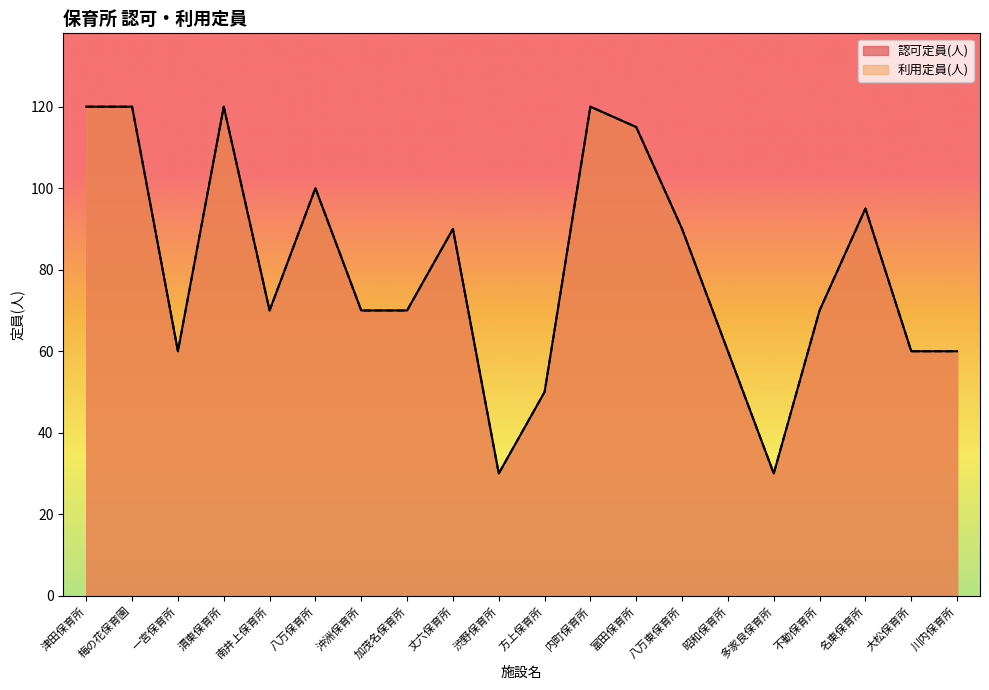

List the series in order of their peak value, lowest first.

認可定員(人), 利用定員(人)